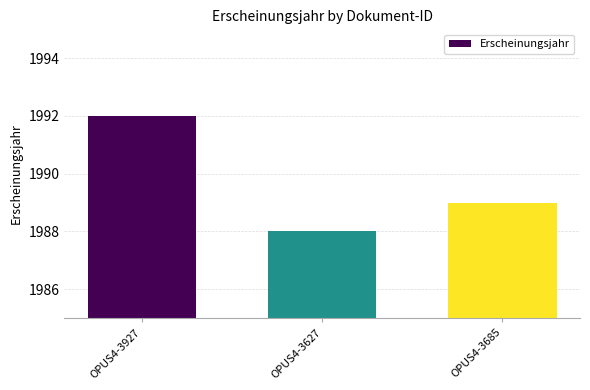

Is it true that the value at OPUS4-3627 is 1988?

True